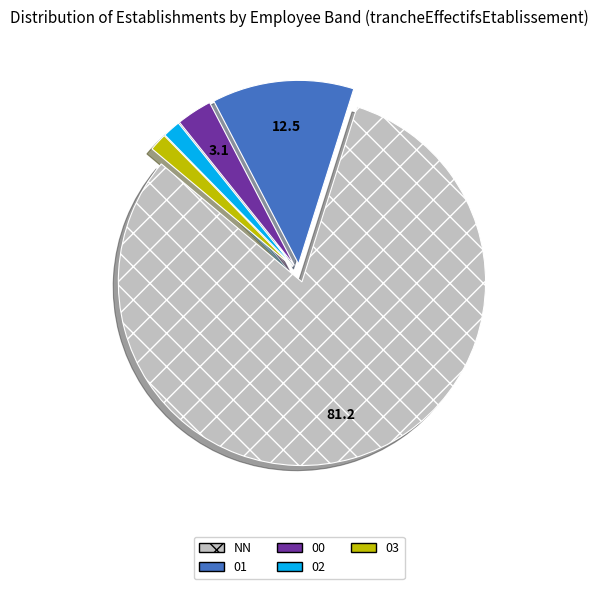

Which category has the biggest portion of the pie?

NN